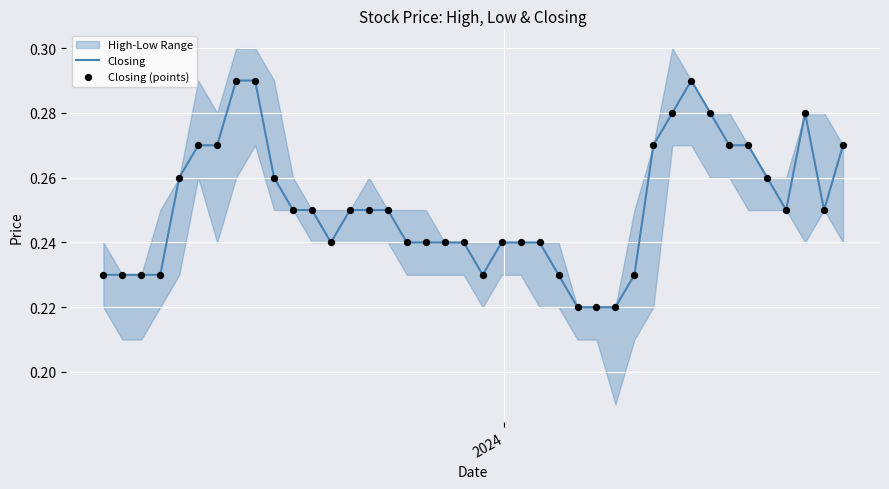

Is the value of Closing at 15 greater than the value of Closing (points) at 12?

Yes